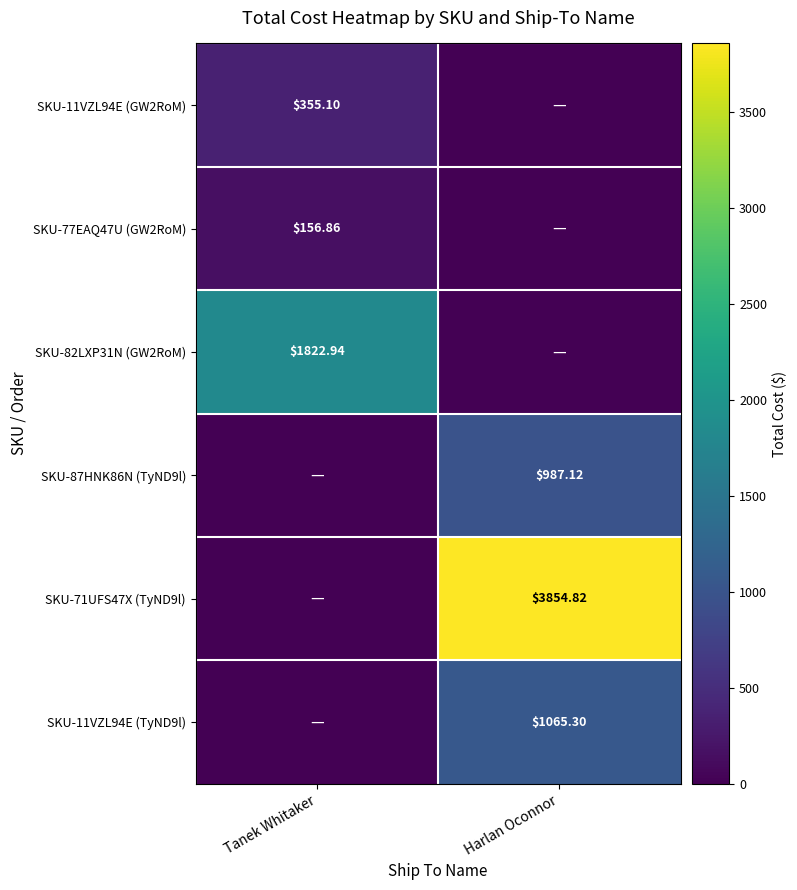

How many values in the SKU-87HNK86N (TyND9l) series are below 987?

1